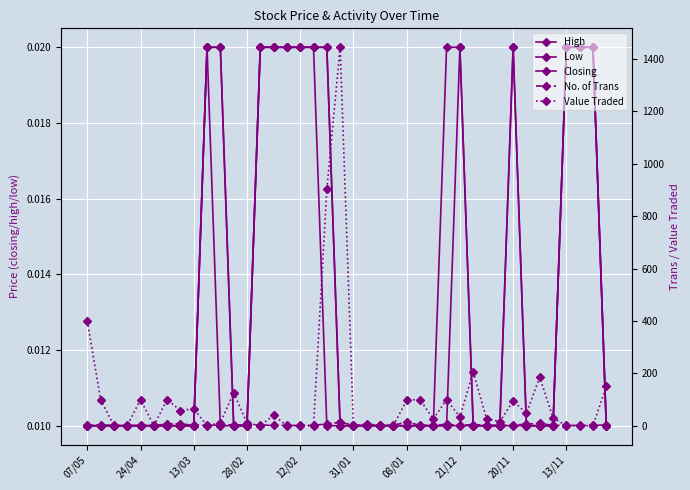

True or false: Low has a value of 0.0 at 08/01.

False